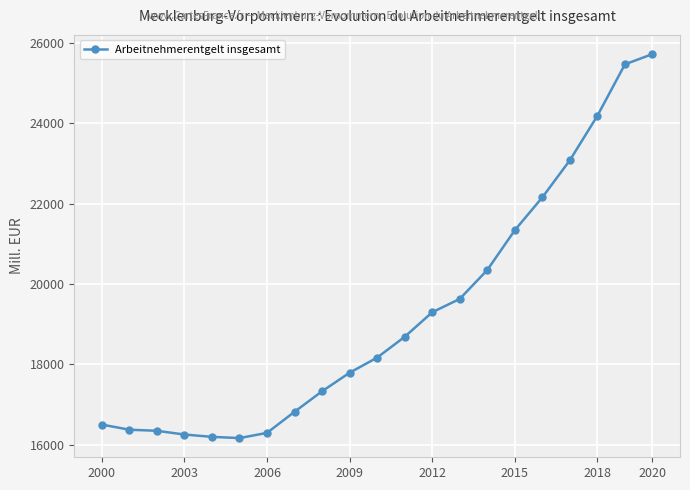

What is the sum of all values?

404133.6